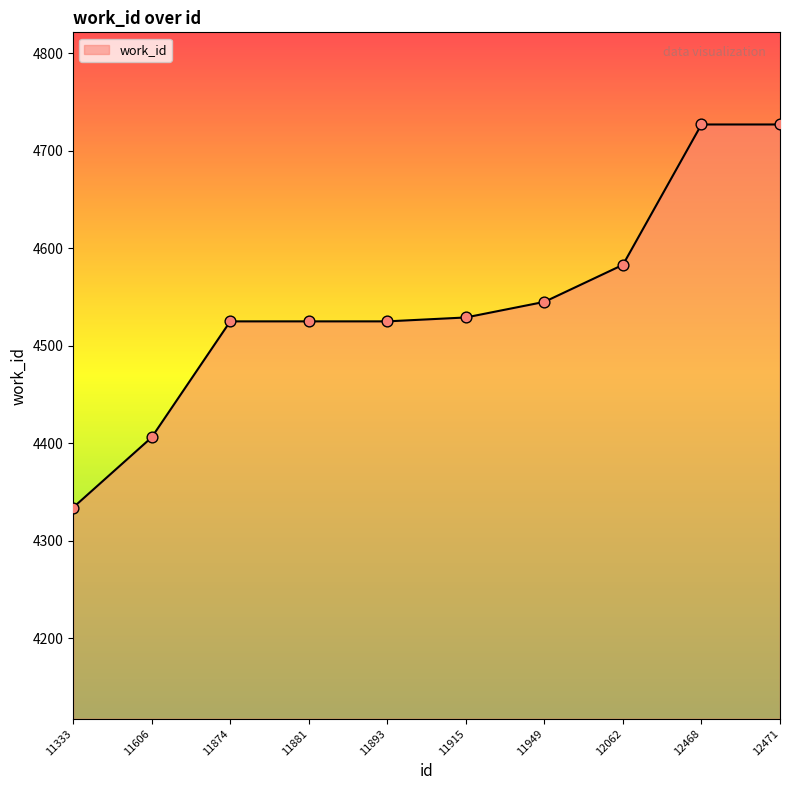

What is the ratio of the value at 11874 to the value at 11915?

1.0